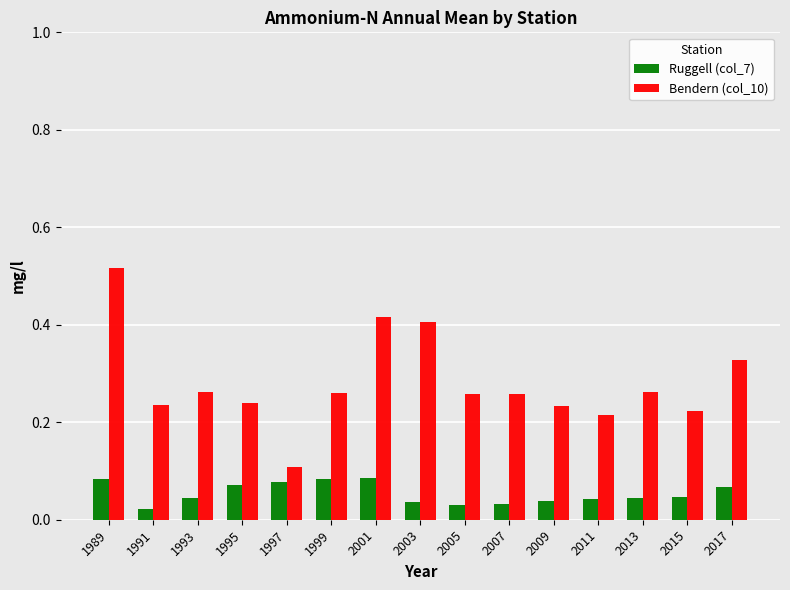

Which series has the largest total across all categories?

Bendern (col_10)